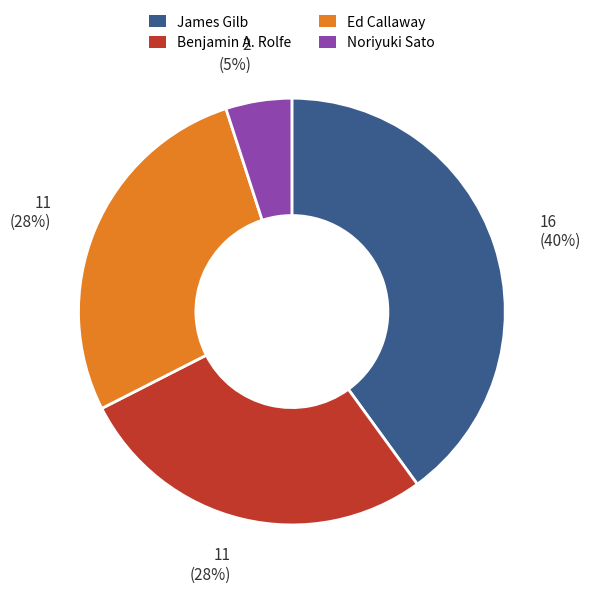

To the nearest percent, what is the difference between the Ed Callaway and James Gilb slice percentages?

12%